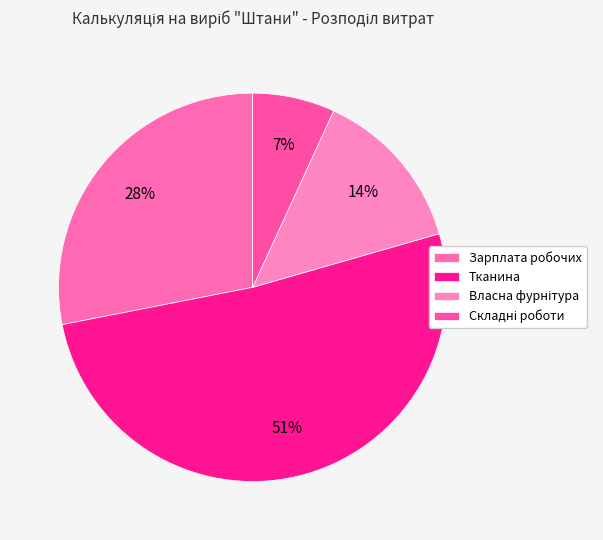

Is it true that Складні роботи is 1% of the pie?

False